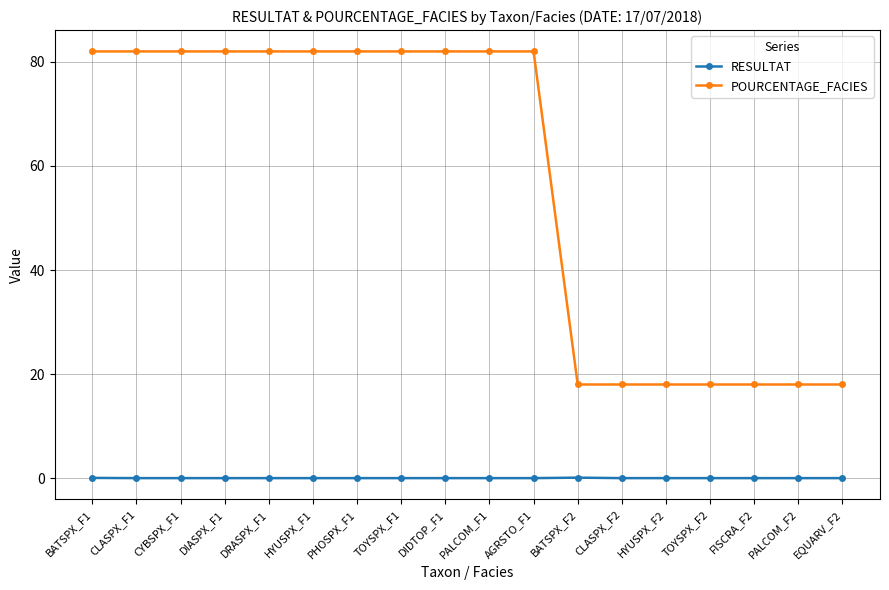

The value of POURCENTAGE_FACIES at HYUSPX_F1 is 127.6. True or false?

False